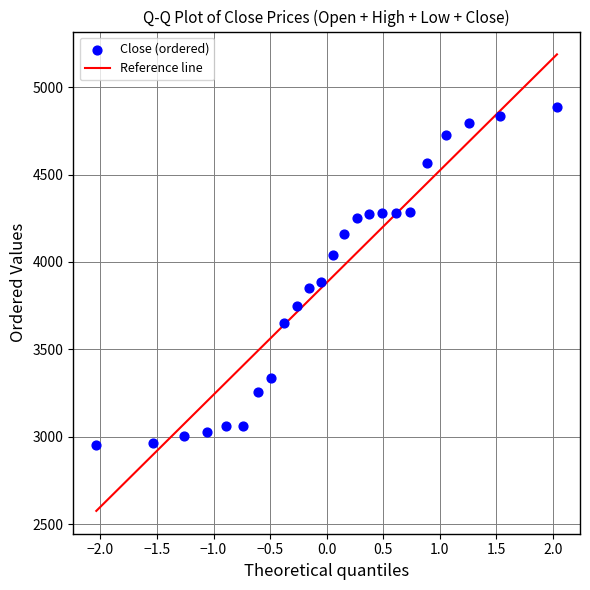

What Y value in the scatter plot is closest to 3920?

3883